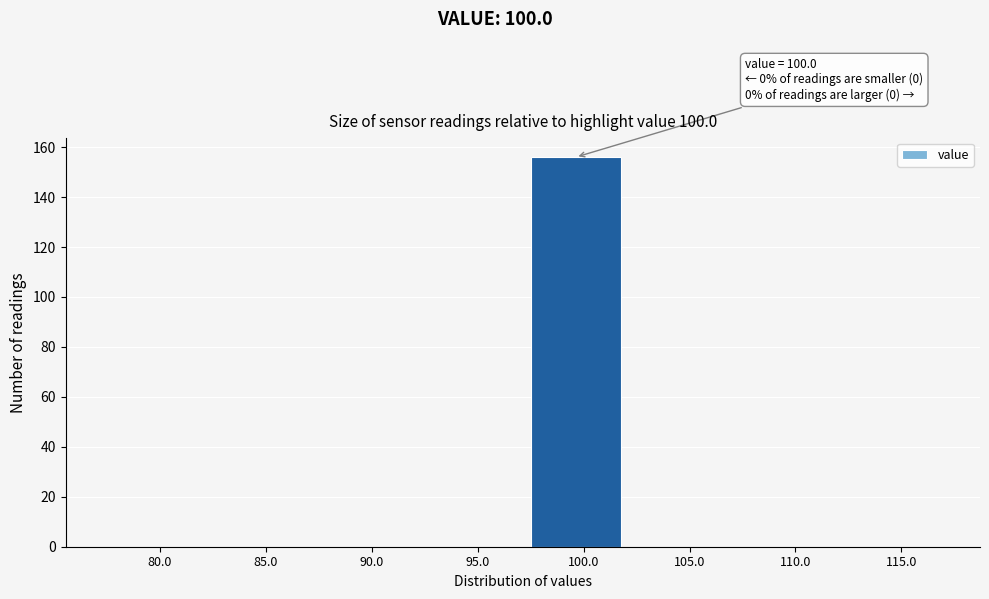

Reading left to right, transcribe all the data shown in this chart.

80.0=0	85.0=0	90.0=0	95.0=0	100.0=156	105.0=0	110.0=0	115.0=0